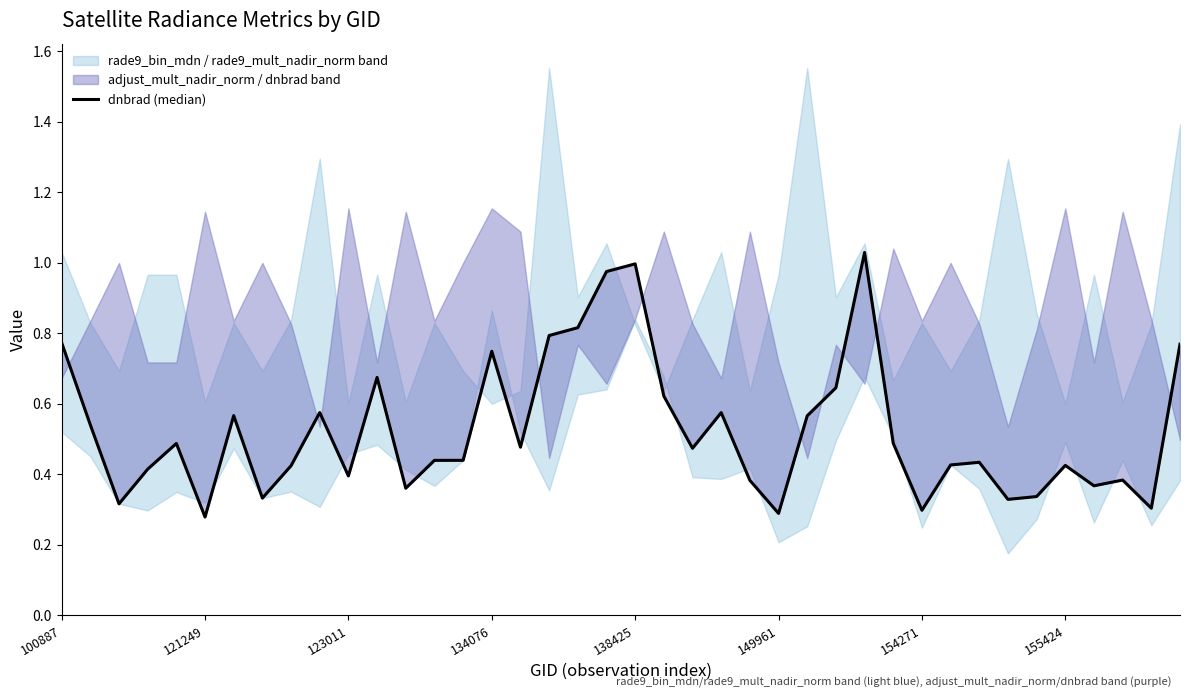

Is it true that the value at 13 is 0.6?

False